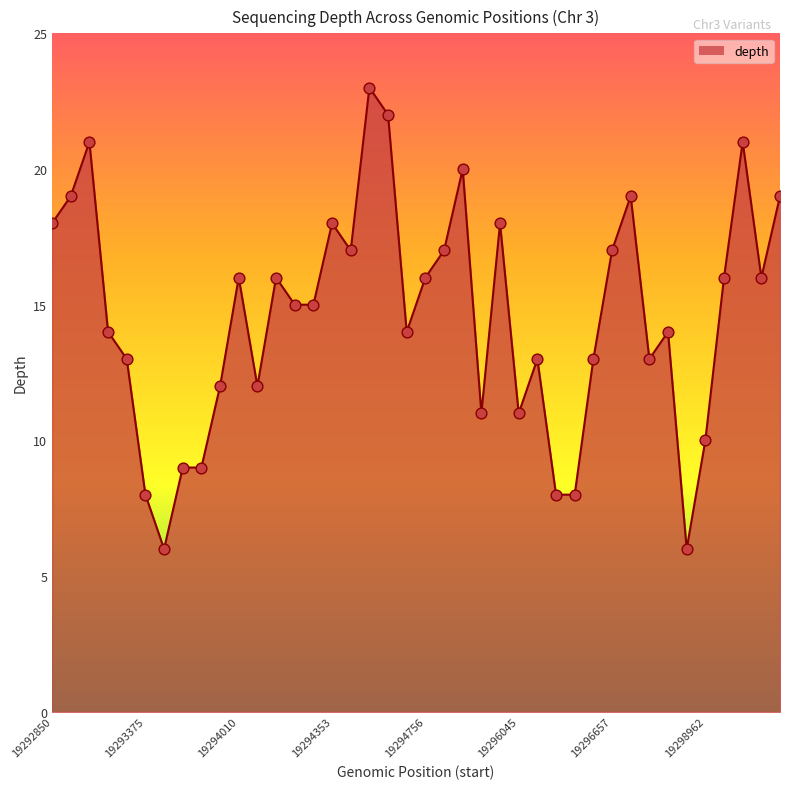

What is the difference between the maximum and minimum values?

17